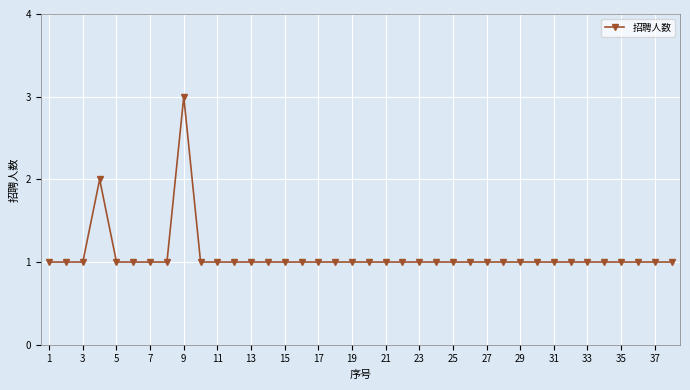

What is the value of the 31st point from the left?

1